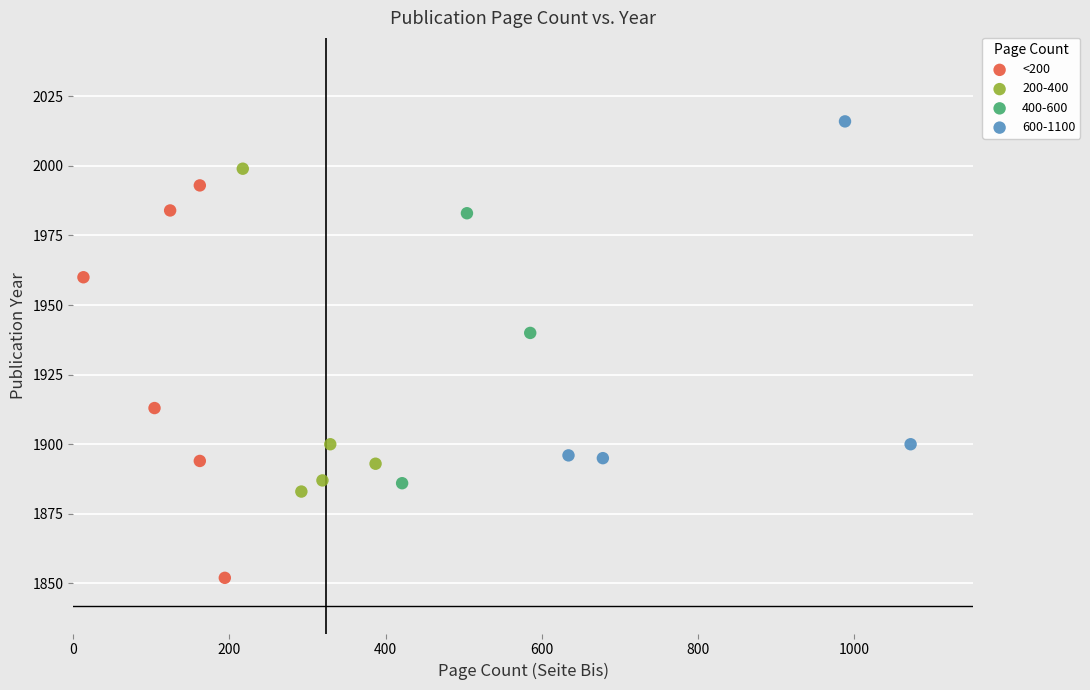

Which series reaches the minimum Y coordinate?

<200